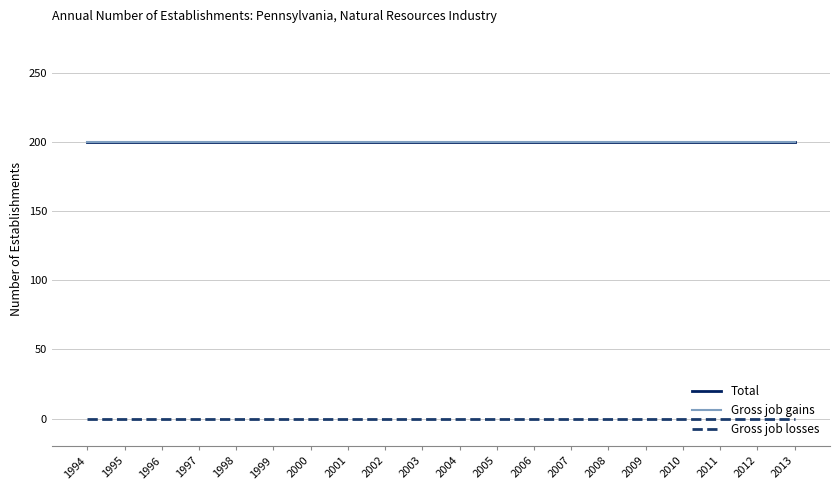

Does the chart have visible grid lines?

Yes